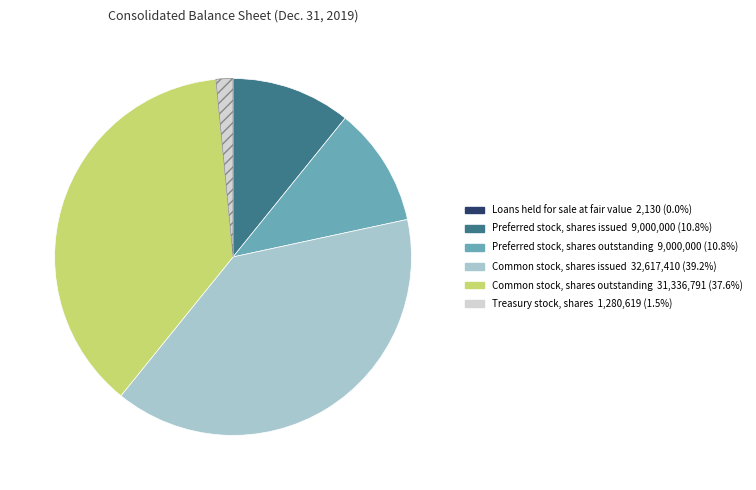

What is the largest slice in the pie chart?

Common stock, shares issued